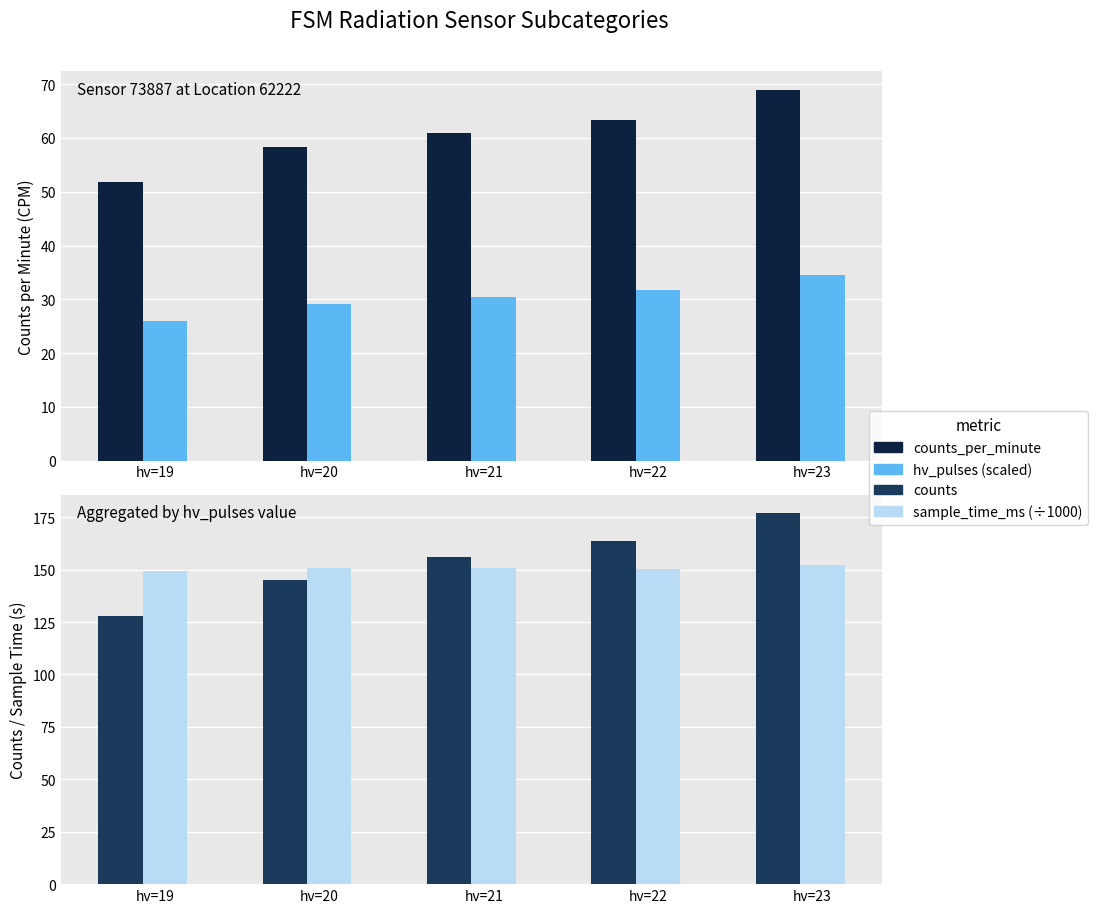

Reading left to right, transcribe all the data shown in this chart.

counts_per_minute: 51.8	58.3	61.0	63.3	69.0
hv_pulses (scaled): 25.9	29.1	30.5	31.6	34.5
counts: 128.0	145.3	156.2	163.5	177.0
sample_time_ms (÷1000): 149.5	150.9	150.6	150.4	152.1